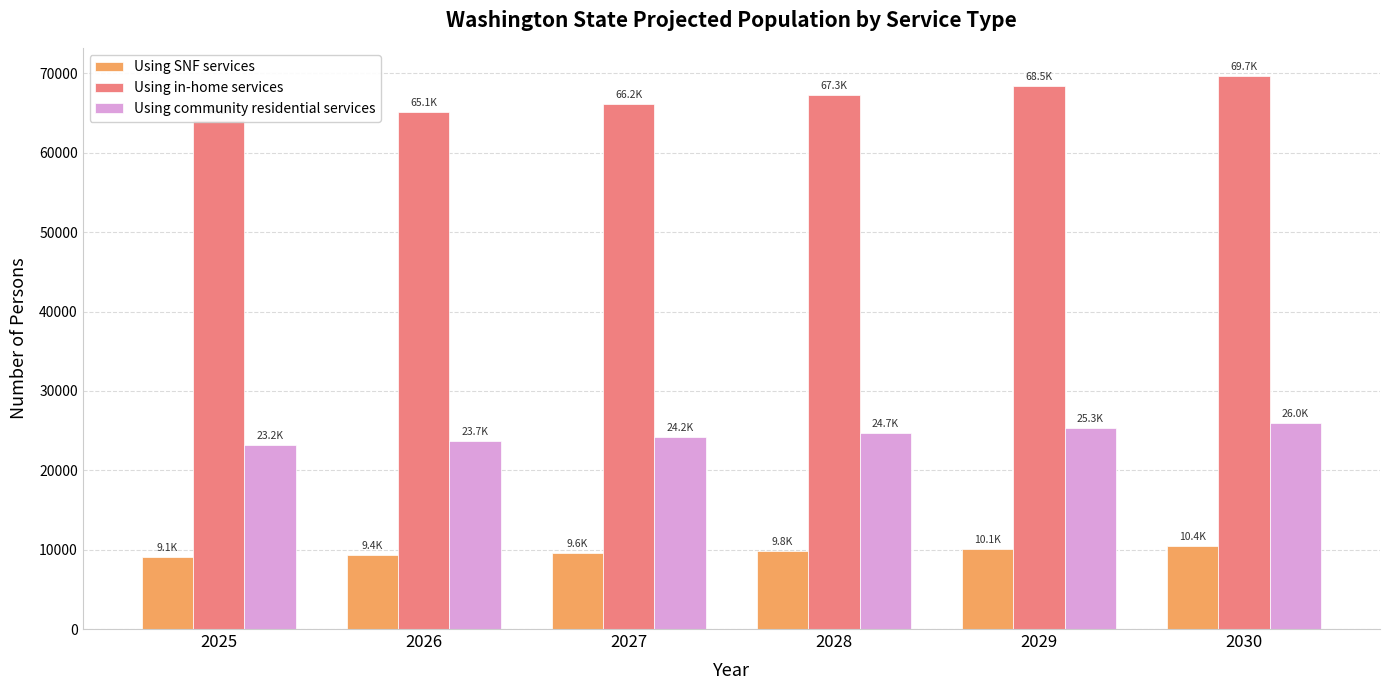

What is the total value across all series at 2028?

101865.9